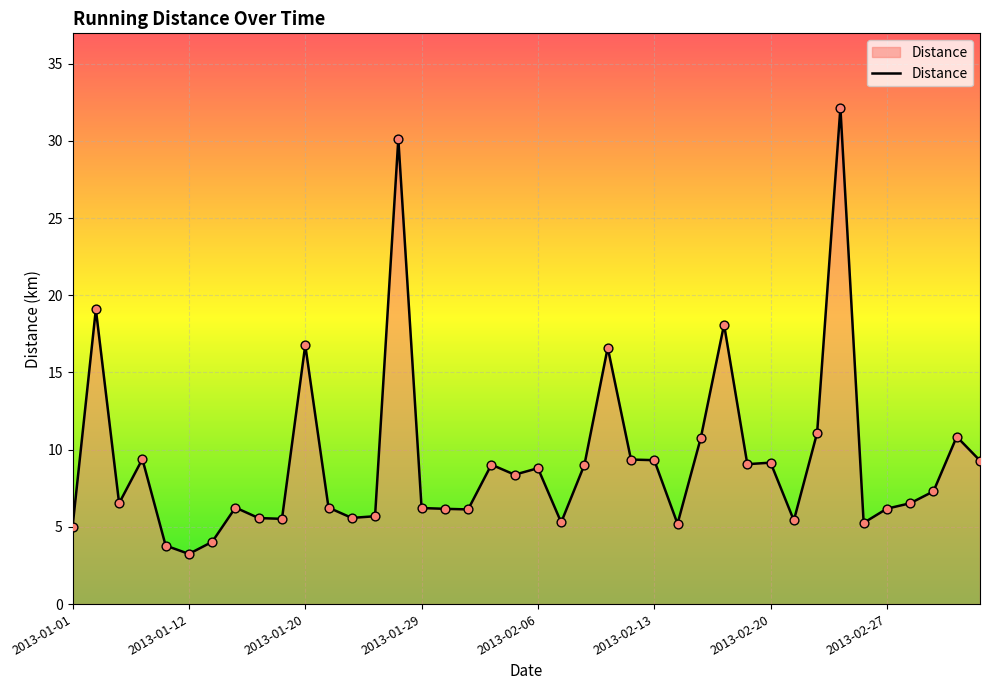

What is the greatest value displayed?

32.1